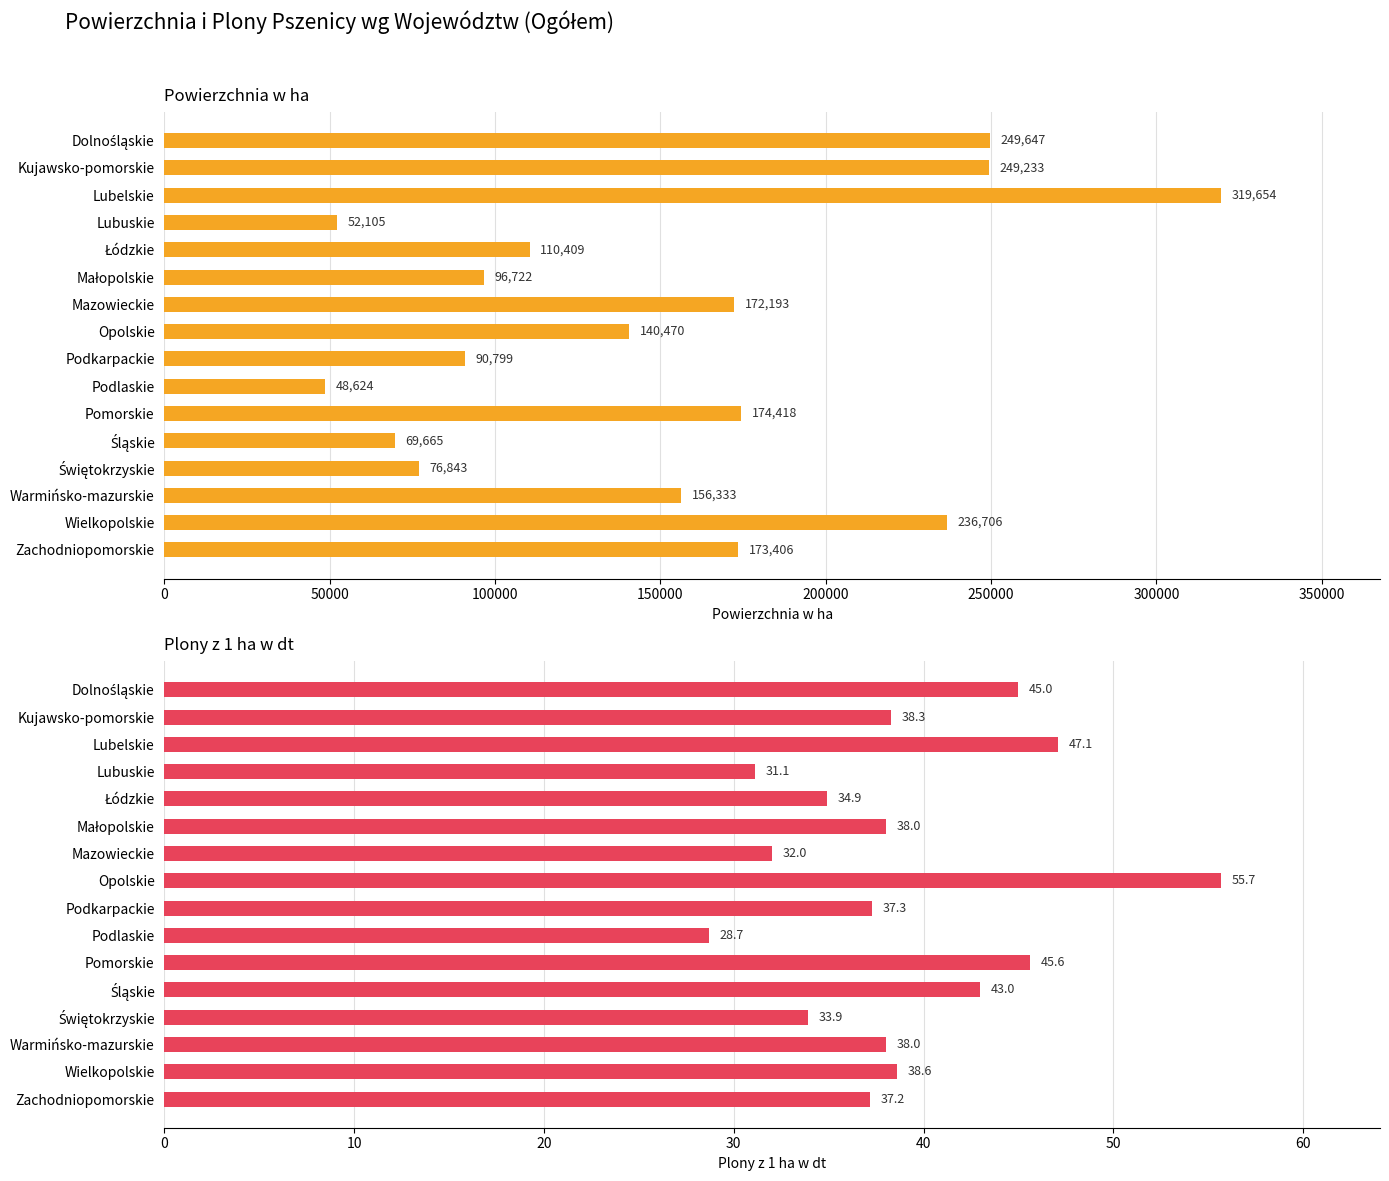

The Plony z 1 ha w dt series shows 38.0 at Warmińsko-mazurskie. True or false?

True